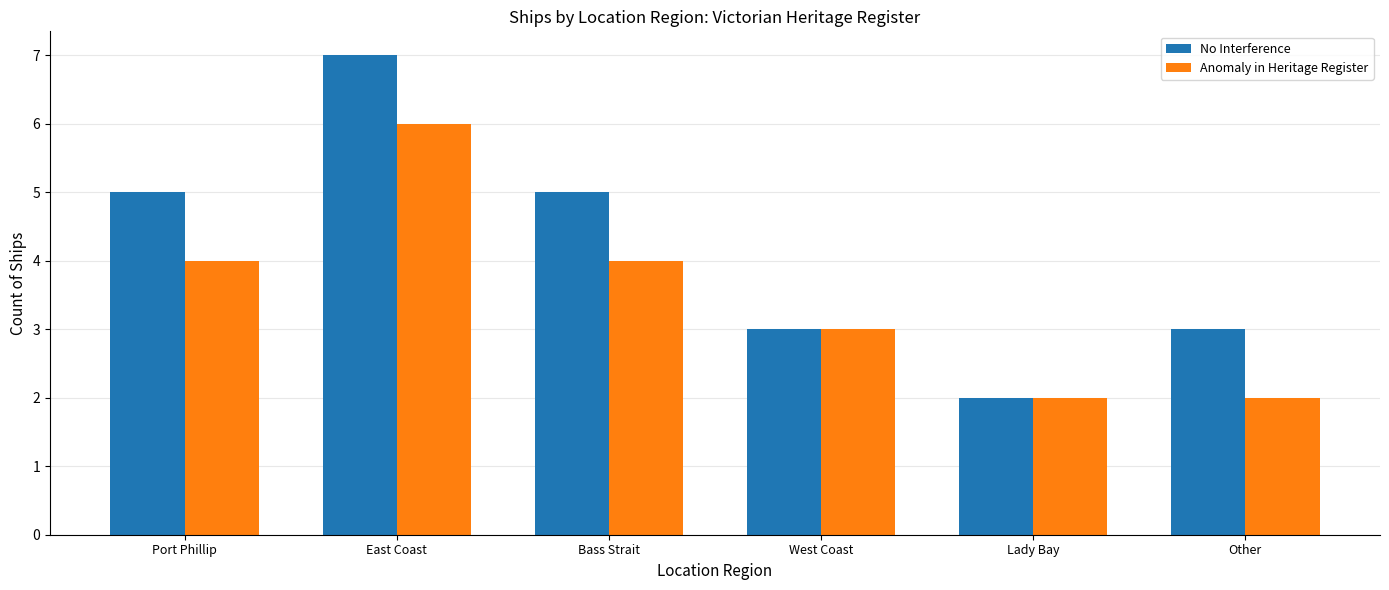

How many data points in No Interference are less than 5?

3